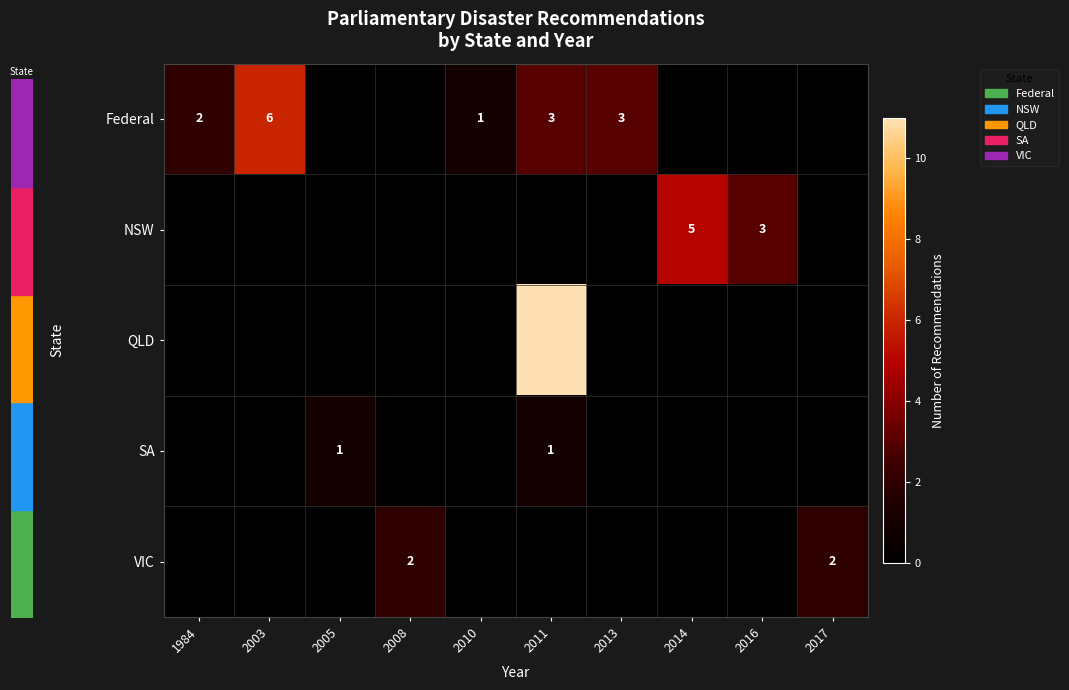

At how many categories does at least one series exceed 5?

2